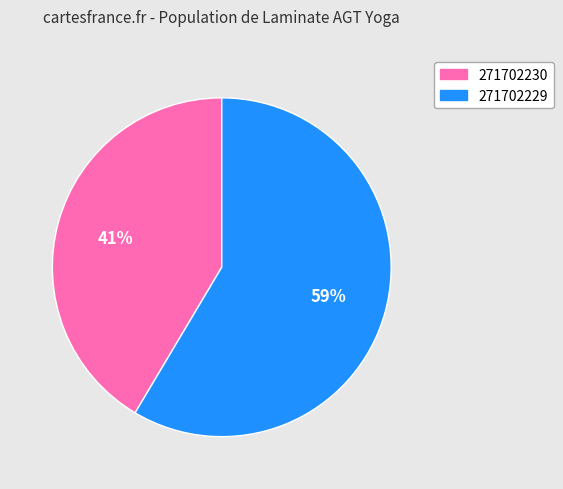

Count the number of slices in the pie.

2